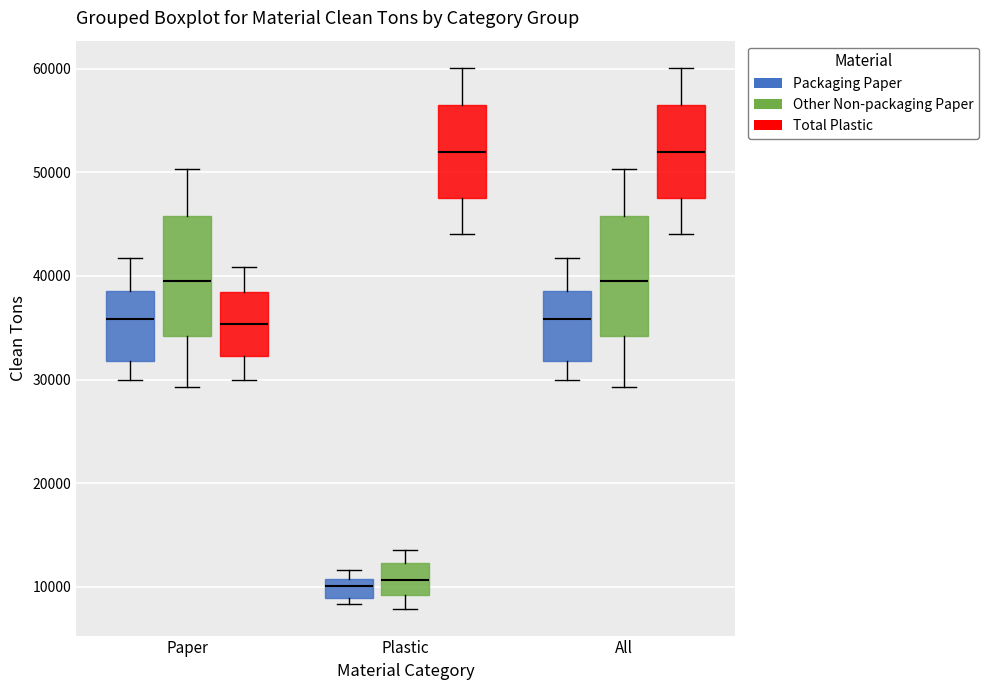

Reading left to right, transcribe this box plot: for each box, give where its median line is, the range the box spans, and where its two whiskers end, as read against the y-axis. The values are not printed on the chart, so give them approximately, as read against the axis.

Paper (Packaging Paper): median 36000, box 32000 to 39000, whiskers 30000 to 42000
Paper (Other Non-packaging Paper): median 39000, box 34000 to 46000, whiskers 29000 to 50000
Paper (Total Plastic): median 35000, box 32000 to 38000, whiskers 30000 to 41000
Plastic (Packaging Paper): median 10000, box 9000 to 11000, whiskers 8000 to 12000
Plastic (Other Non-packaging Paper): median 11000, box 9000 to 12000, whiskers 8000 to 14000
Plastic (Total Plastic): median 52000, box 48000 to 57000, whiskers 44000 to 60000
All (Packaging Paper): median 36000, box 32000 to 39000, whiskers 30000 to 42000
All (Other Non-packaging Paper): median 39000, box 34000 to 46000, whiskers 29000 to 50000
All (Total Plastic): median 52000, box 48000 to 57000, whiskers 44000 to 60000